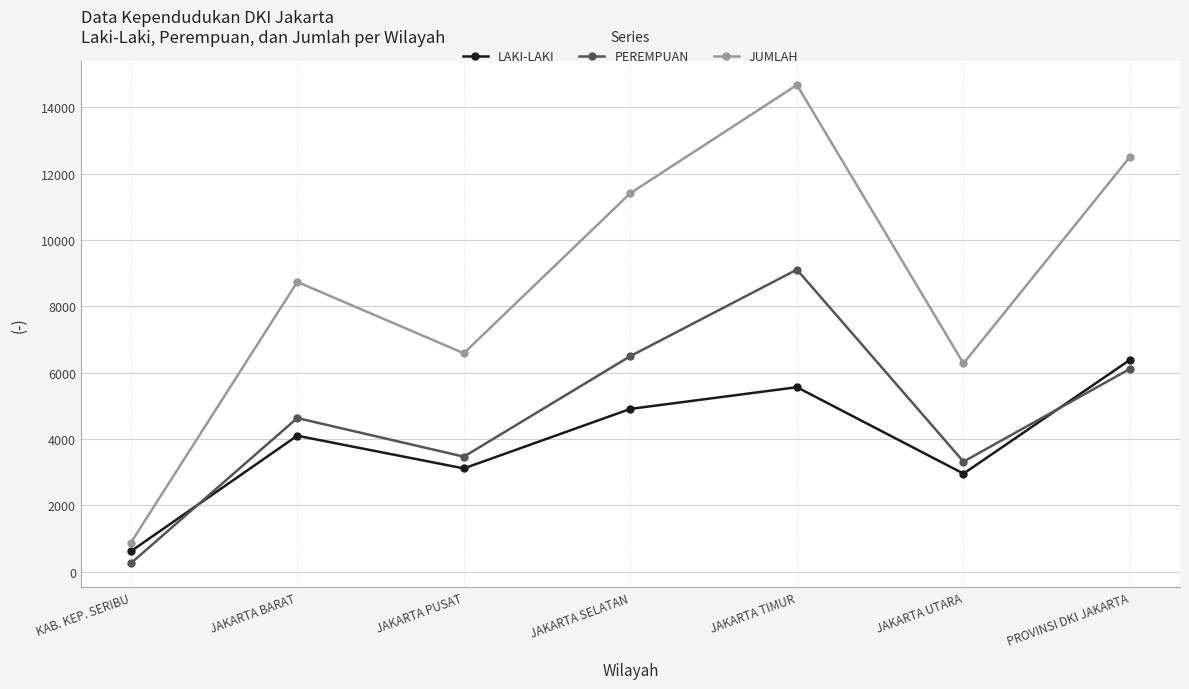

Read the PEREMPUAN value at PROVINSI DKI JAKARTA, to the nearest 50.

6100